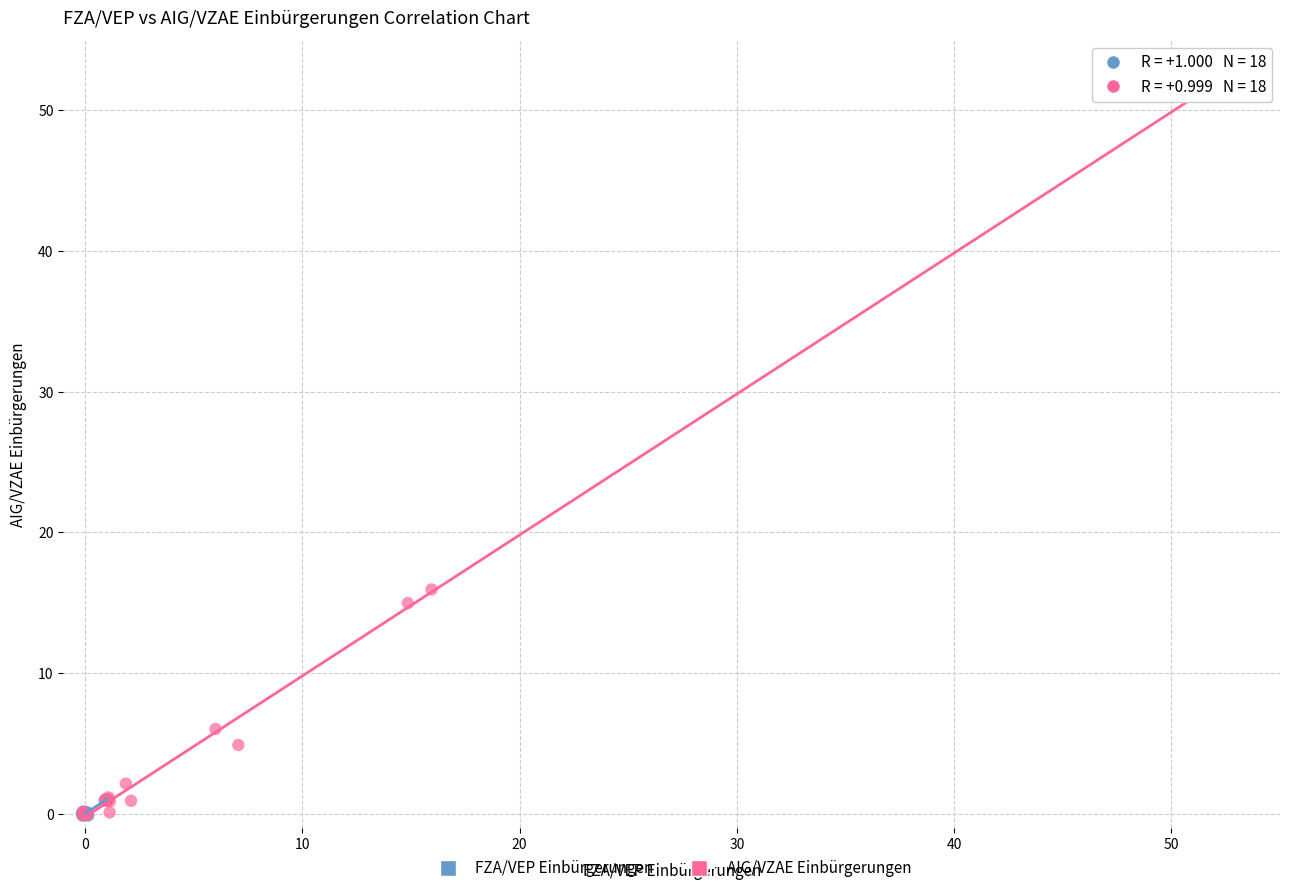

Which series has the largest Y range (max minus min)?

AIG/VZAE Einbürgerungen